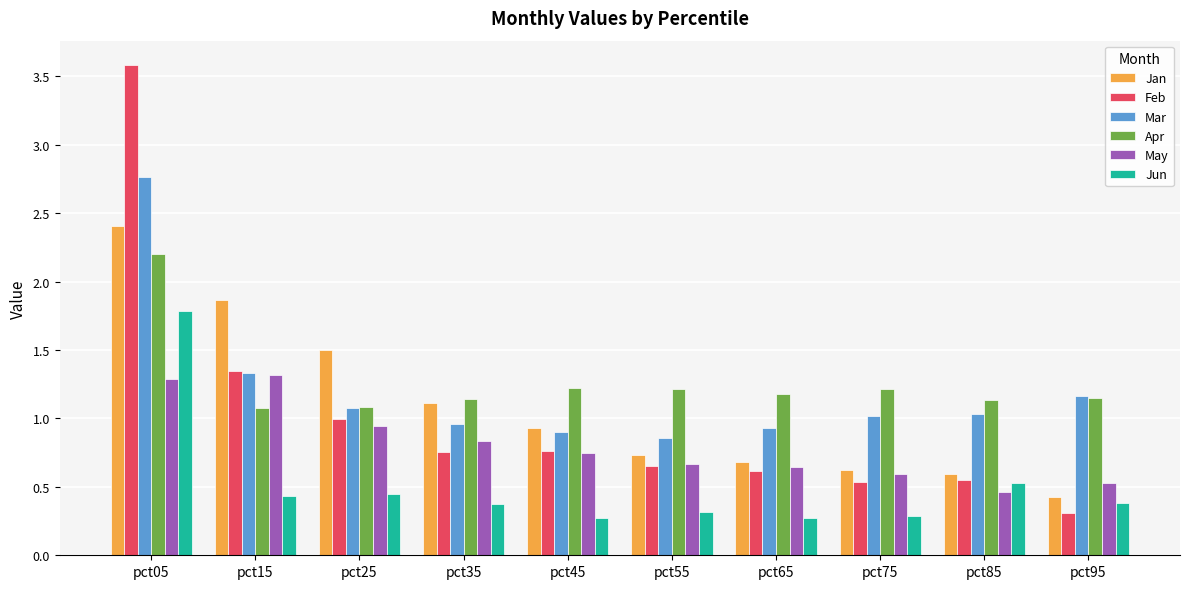

What is the sum of the Mar values at pct75 and pct55?

1.9